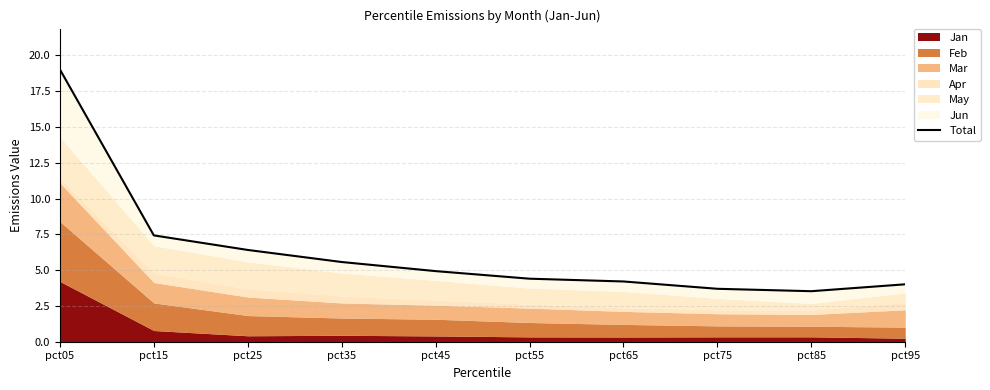

True or false: the data has more than 1 interior local peaks.

False